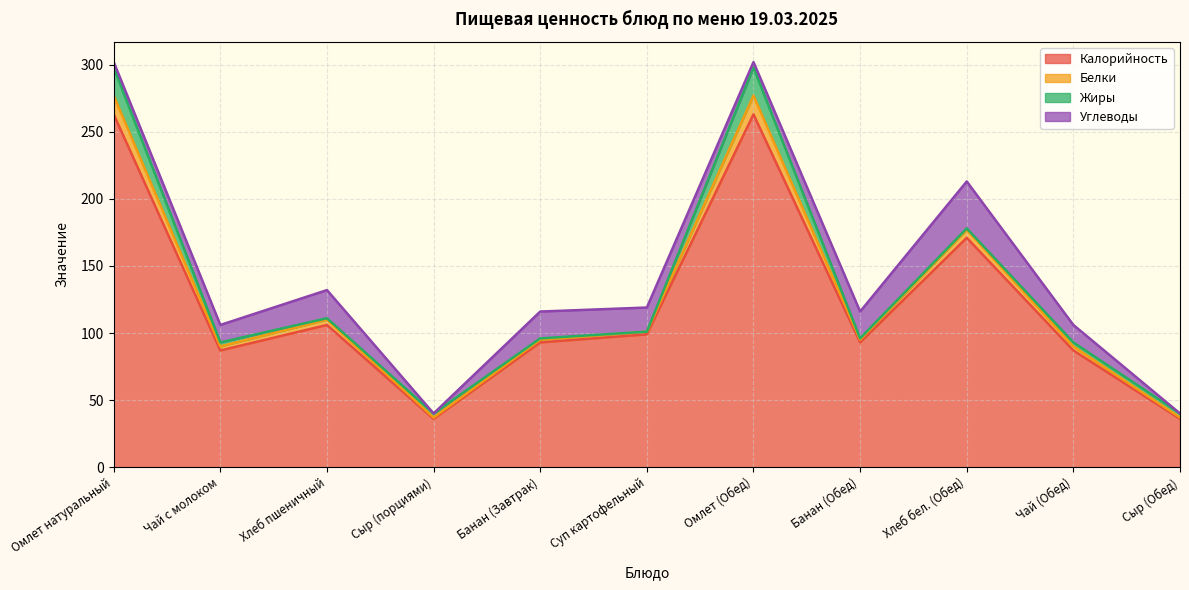

The Калорийность series shows 36 at Сыр (порциями). True or false?

True